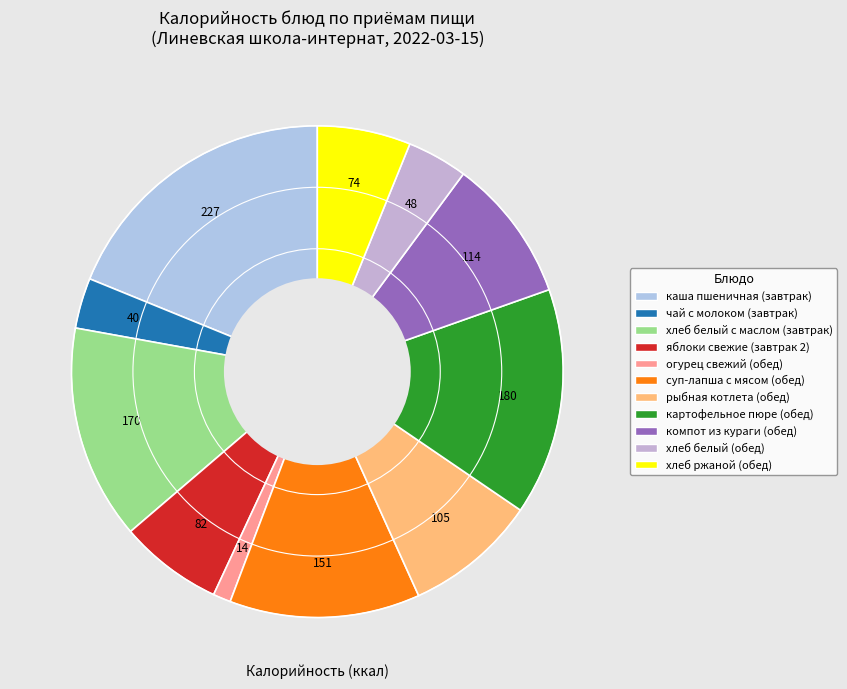

Count the number of slices in the pie.

11